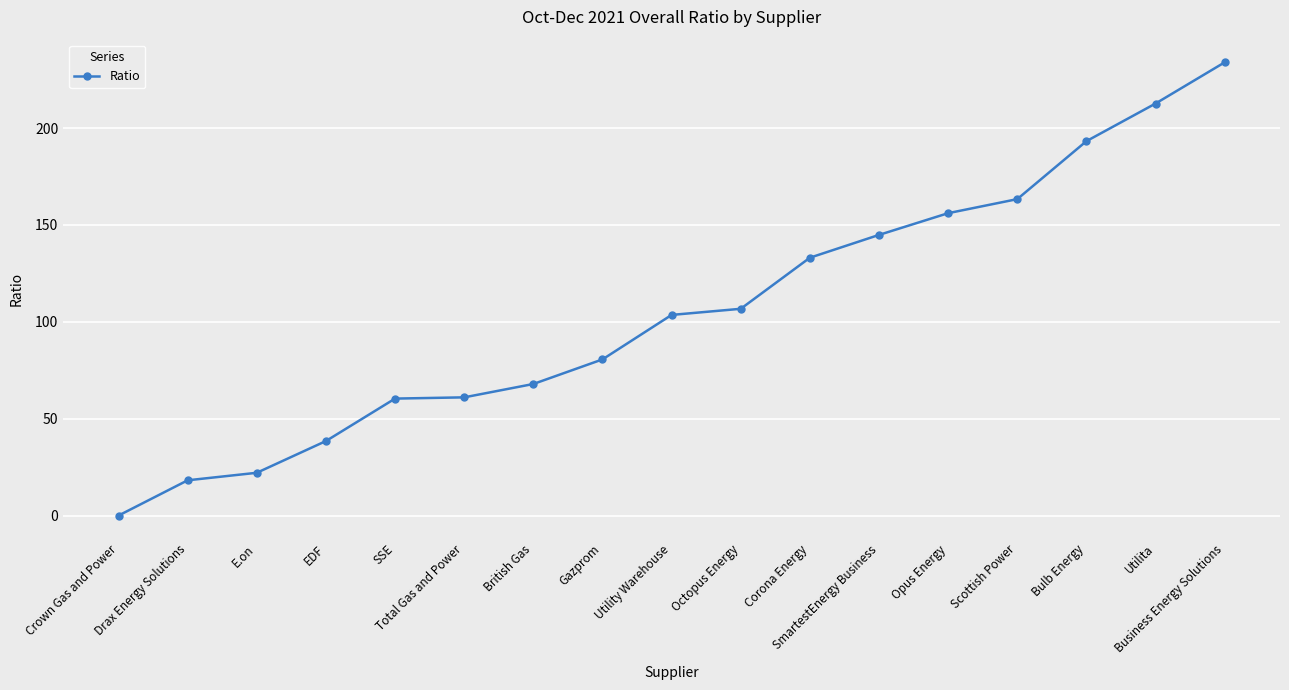

What is the value of the 3rd point from the left?

22.1